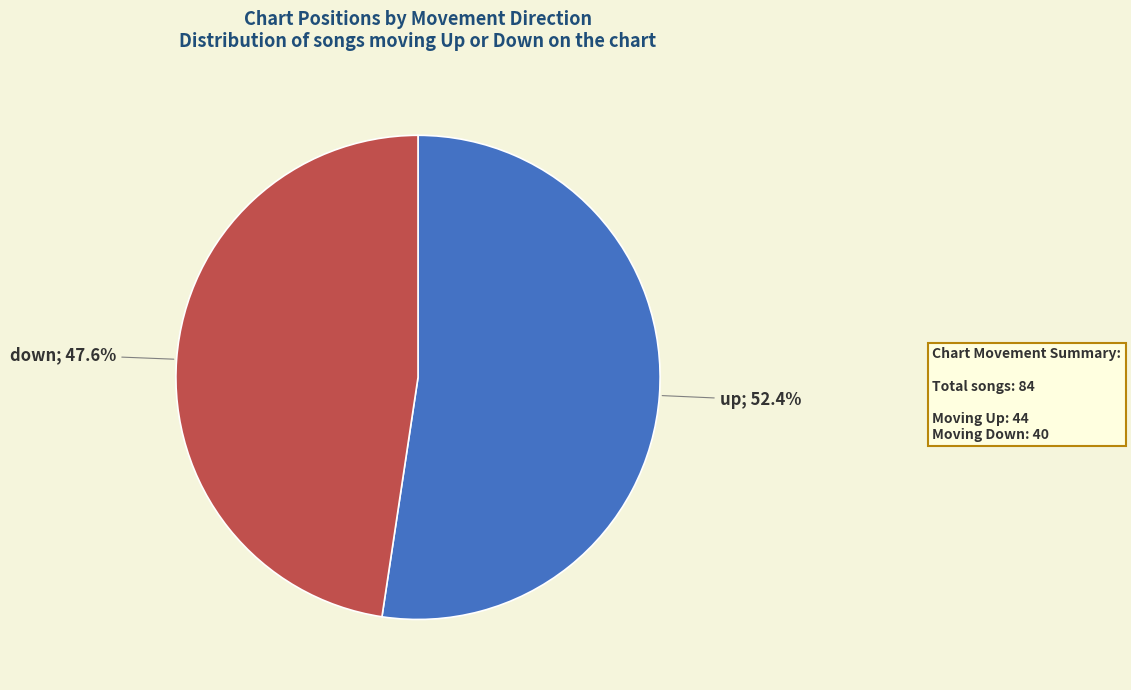

Is there any slice that represents more than half of the pie?

Yes